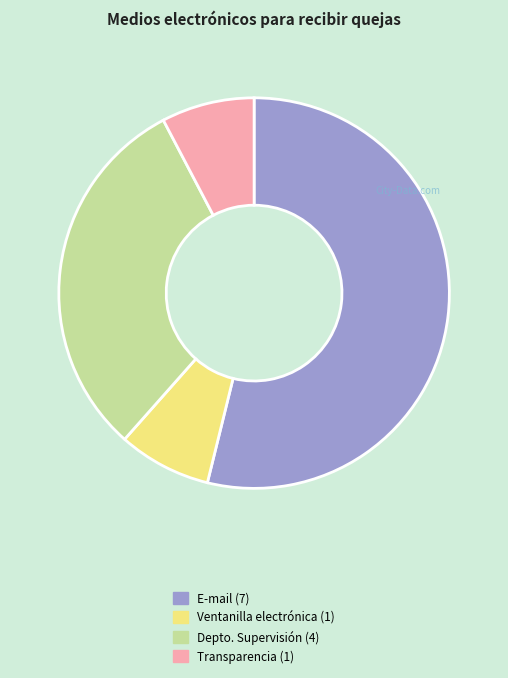

Count the number of slices in the pie.

4